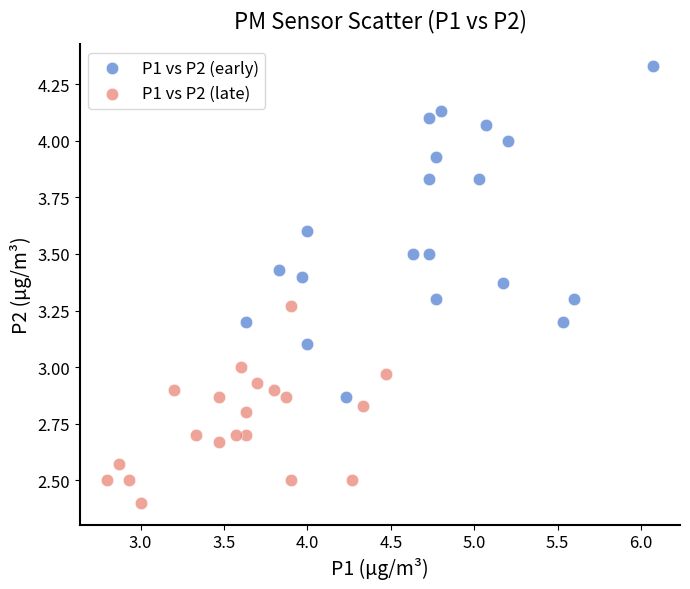

Which series contains the lowest Y value?

P1 vs P2 (late)